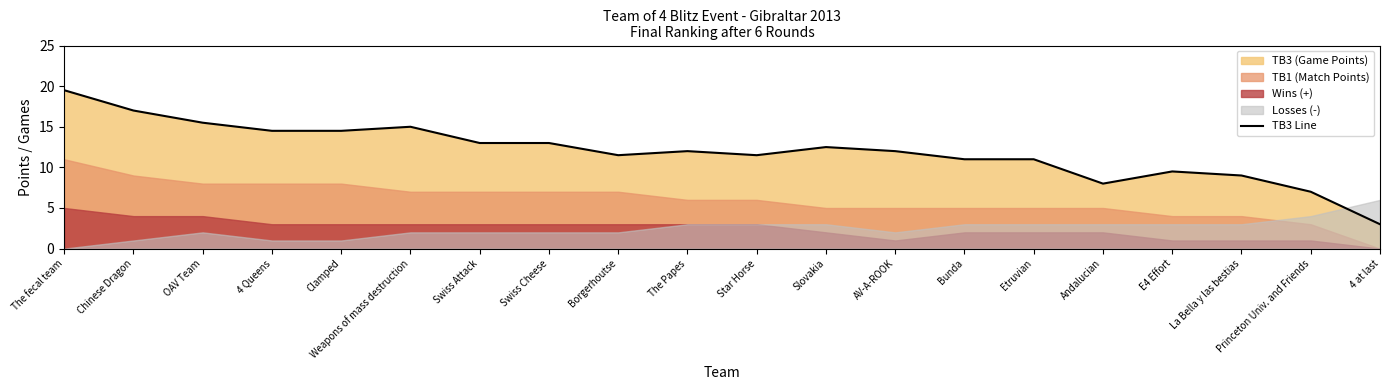

Between The Papes and E4 Effort, which is larger?

The Papes